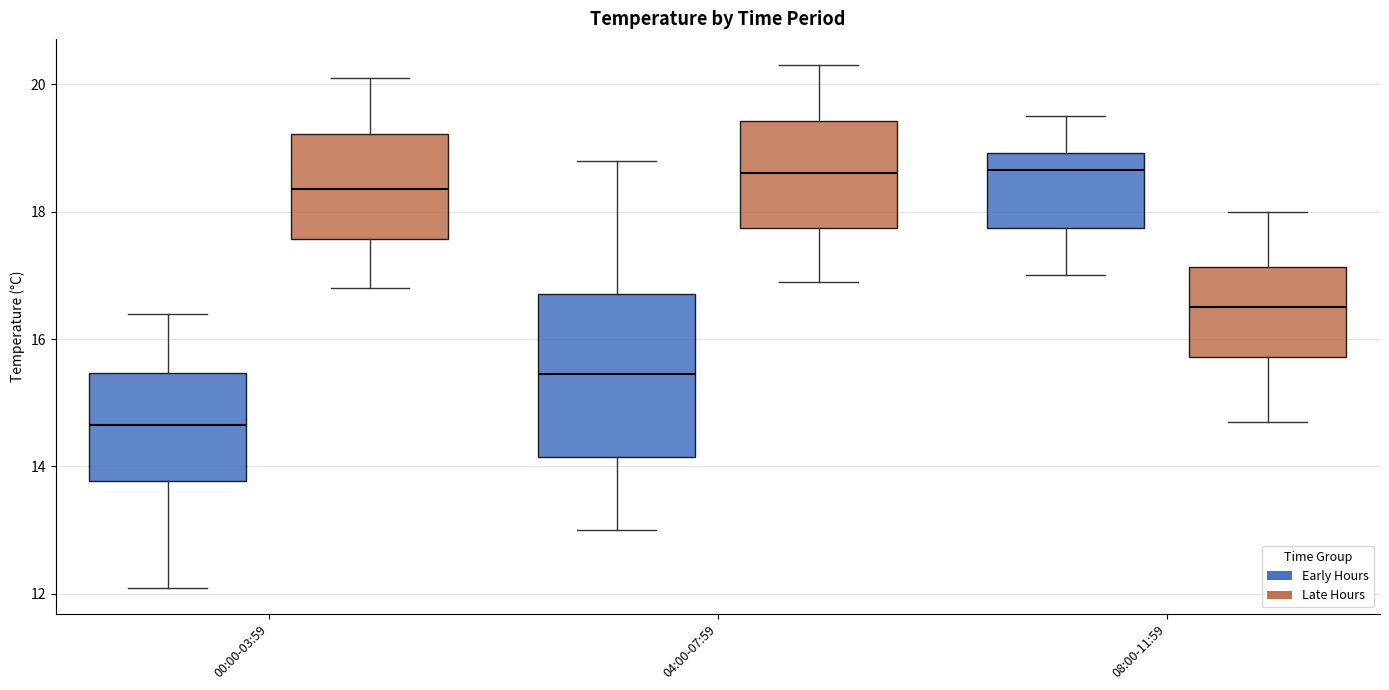

Reading left to right, read every box against the y-axis: the position of its median line, the range the box covers, and the ends of its whiskers. The values are not printed on the chart, so give them approximately, as read against the axis.

00:00-03:59 (Early Hours): median 14.6, box 13.8 to 15.4, whiskers 12.2 to 16.4
00:00-03:59 (Late Hours): median 18.4, box 17.6 to 19.2, whiskers 16.8 to 20.2
04:00-07:59 (Early Hours): median 15.4, box 14.2 to 16.8, whiskers 13.0 to 18.8
04:00-07:59 (Late Hours): median 18.6, box 17.8 to 19.4, whiskers 17.0 to 20.4
08:00-11:59 (Early Hours): median 18.6, box 17.8 to 19.0, whiskers 17.0 to 19.6
08:00-11:59 (Late Hours): median 16.6, box 15.8 to 17.2, whiskers 14.8 to 18.0